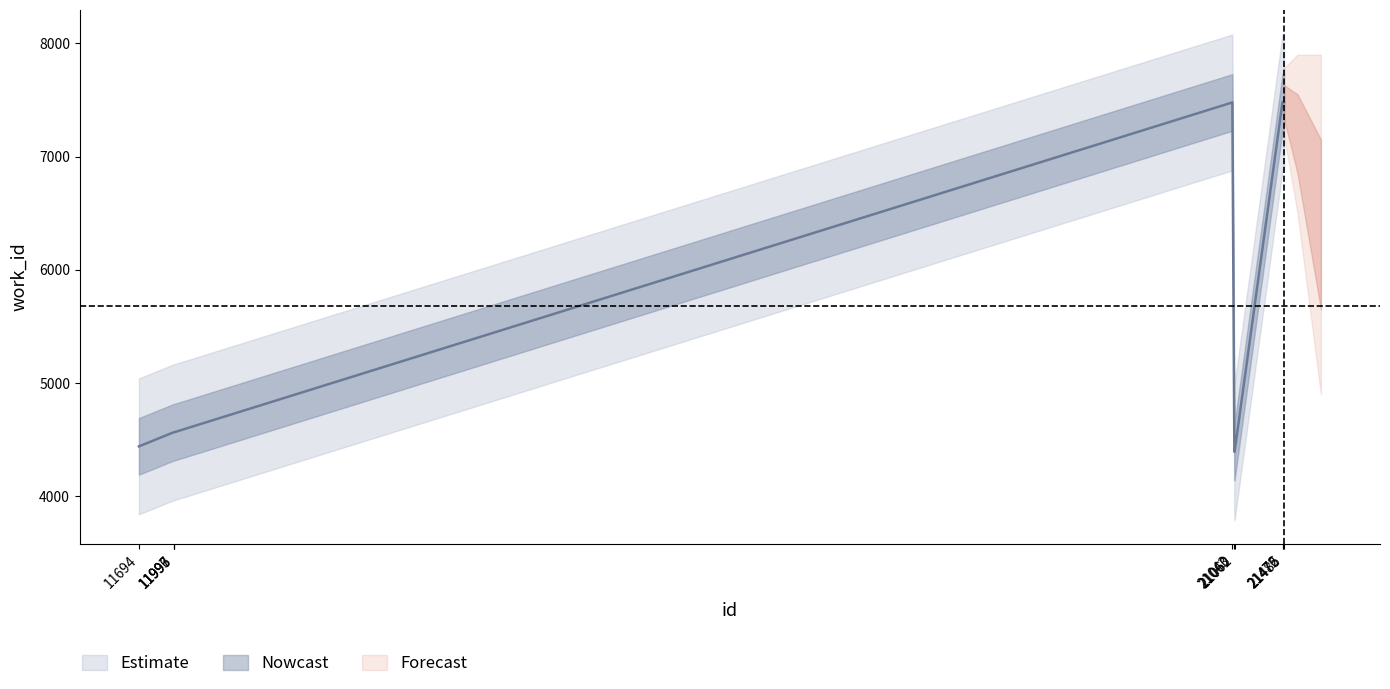

True or false: the data has more than 2 interior local peaks.

False